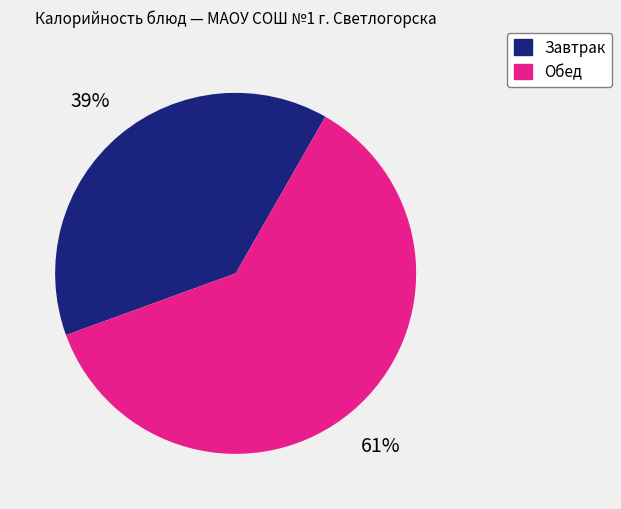

True or false: Обед accounts for 61% of the total.

True